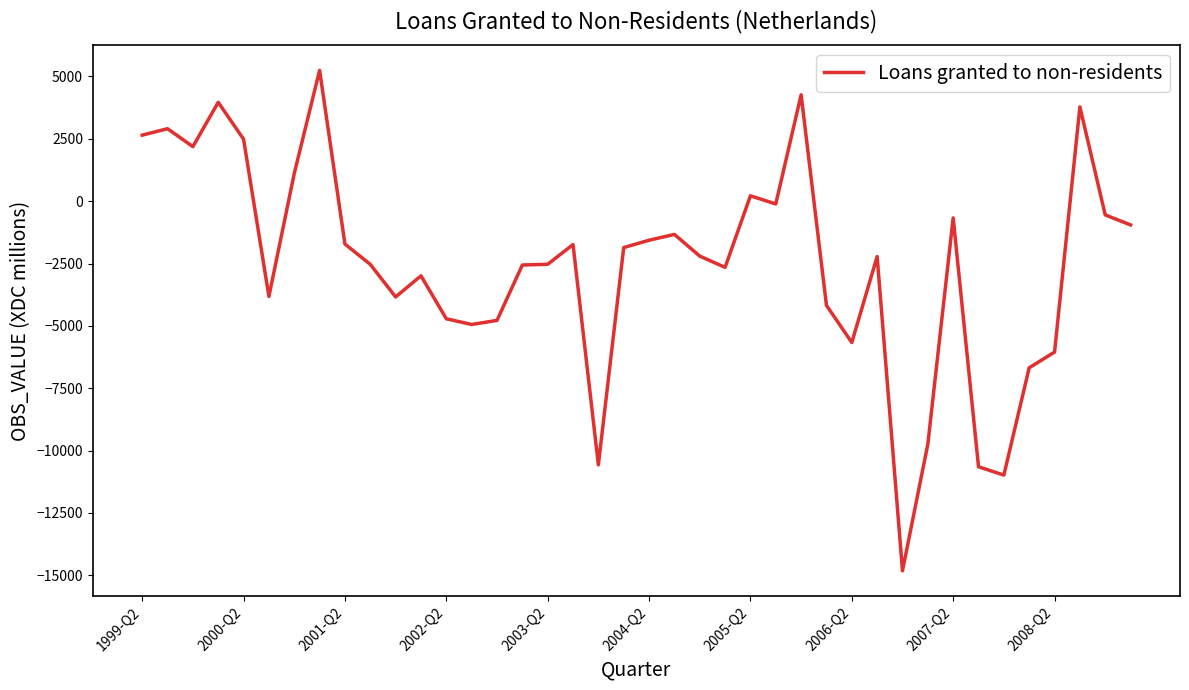

What is the smallest value displayed?

-14822